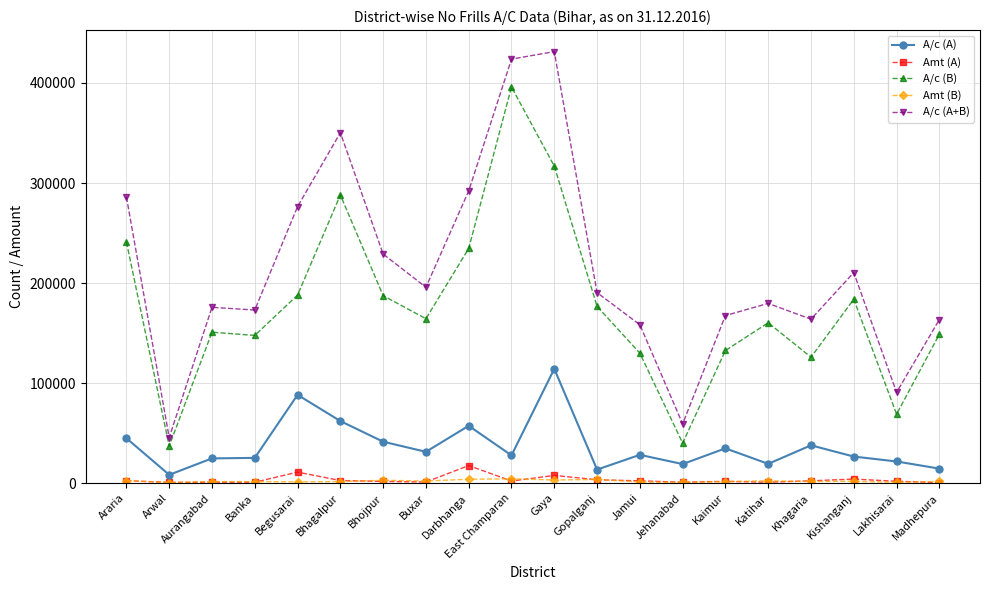

What is the lowest value of the A/c (A+B) series?

45698